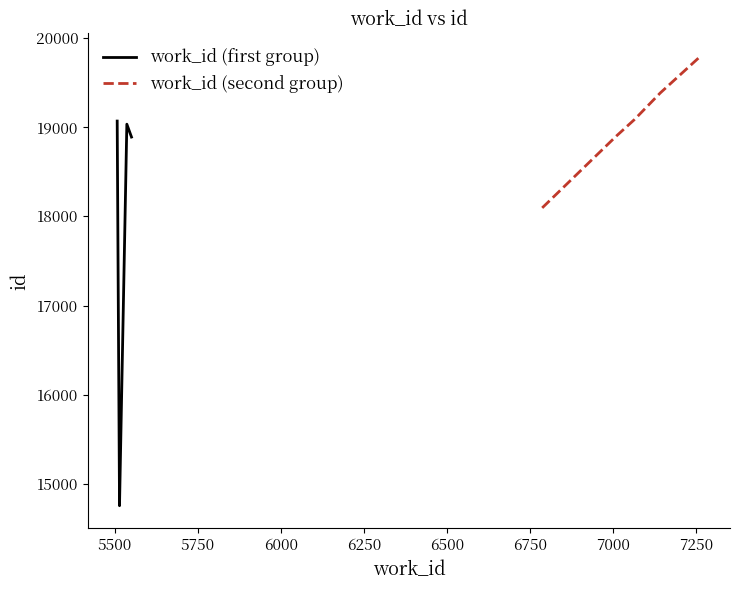

What is the minimum value for work_id (second group)?

18094